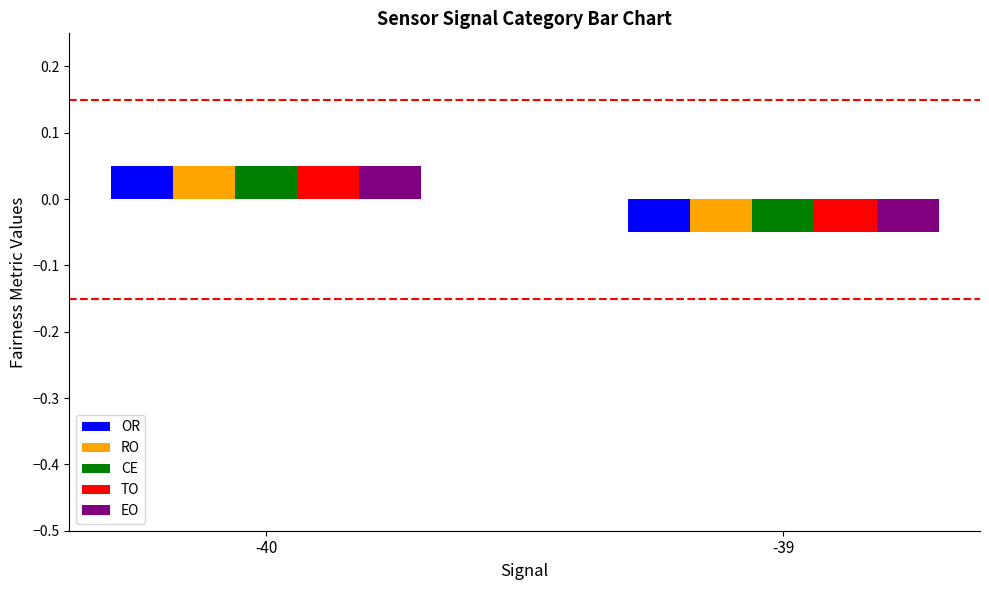

True or false: TO has a value of -0.0 at -39.

False